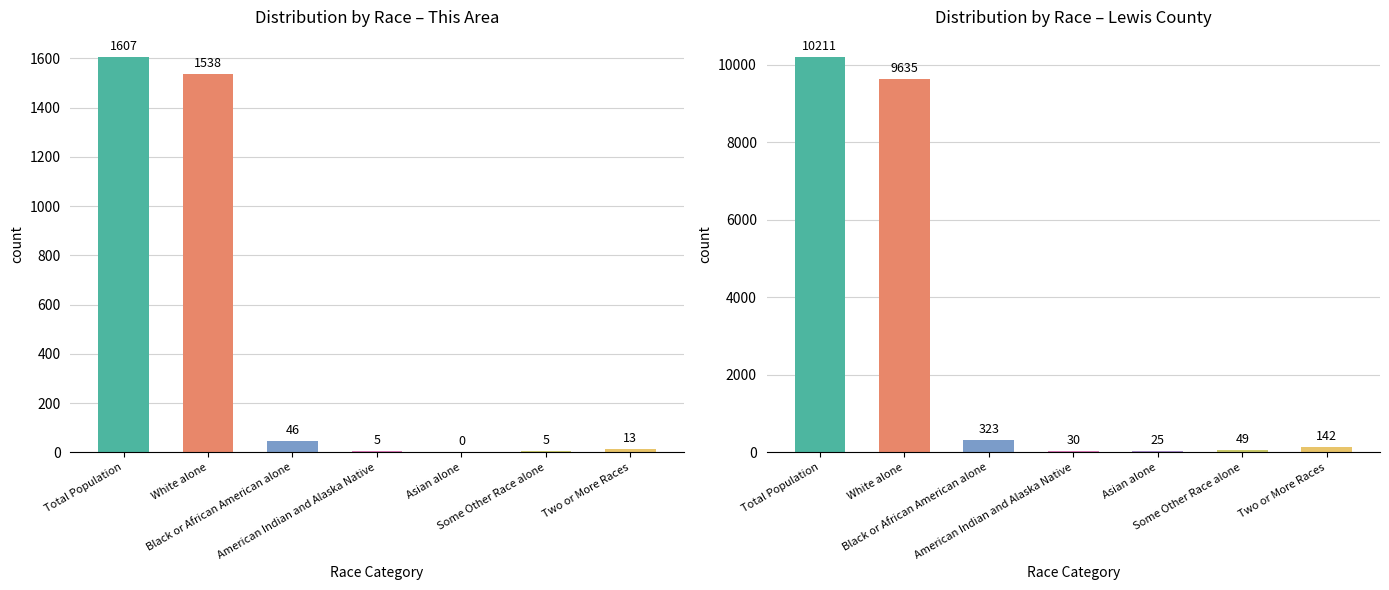

Reading left to right, transcribe all the data shown in this chart.

This Area: 1607	1538	46	5	0	5	13
Lewis County: 10211	9635	323	30	25	49	142